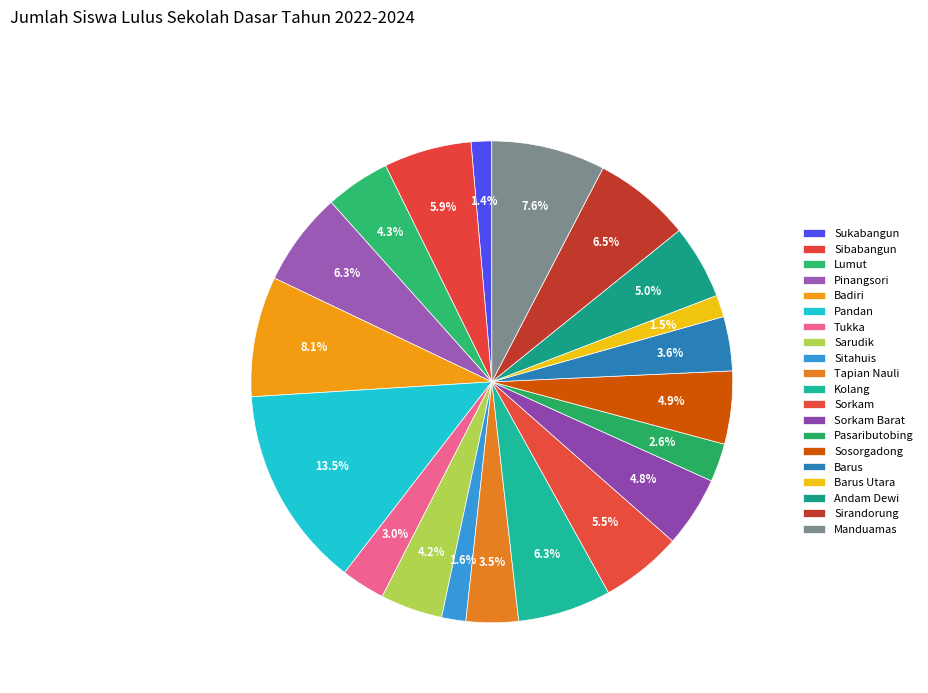

How many segments does this pie chart have?

20